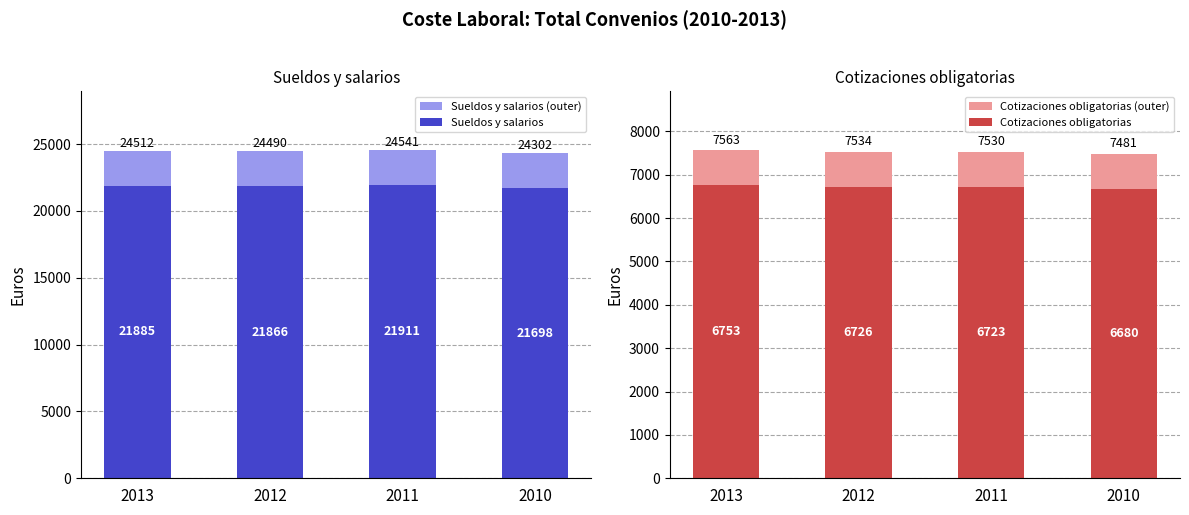

What are all the series names shown in the legend?

Sueldos y salarios (outer), Sueldos y salarios, Cotizaciones obligatorias (outer), Cotizaciones obligatorias